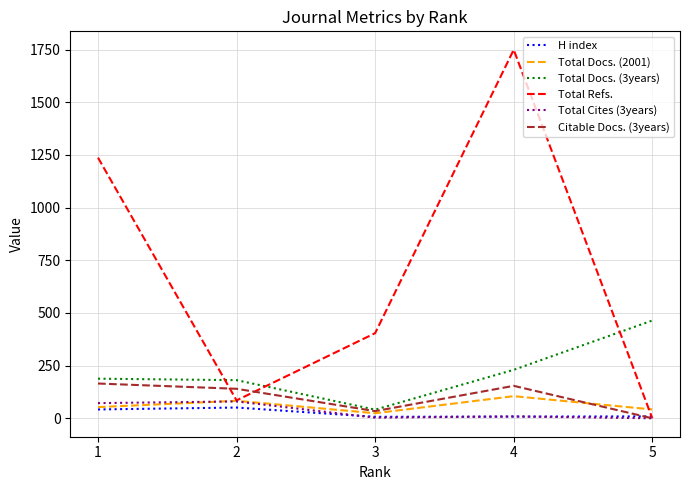

True or false: Total Refs. and Total Docs. (3years) cross at least once.

True